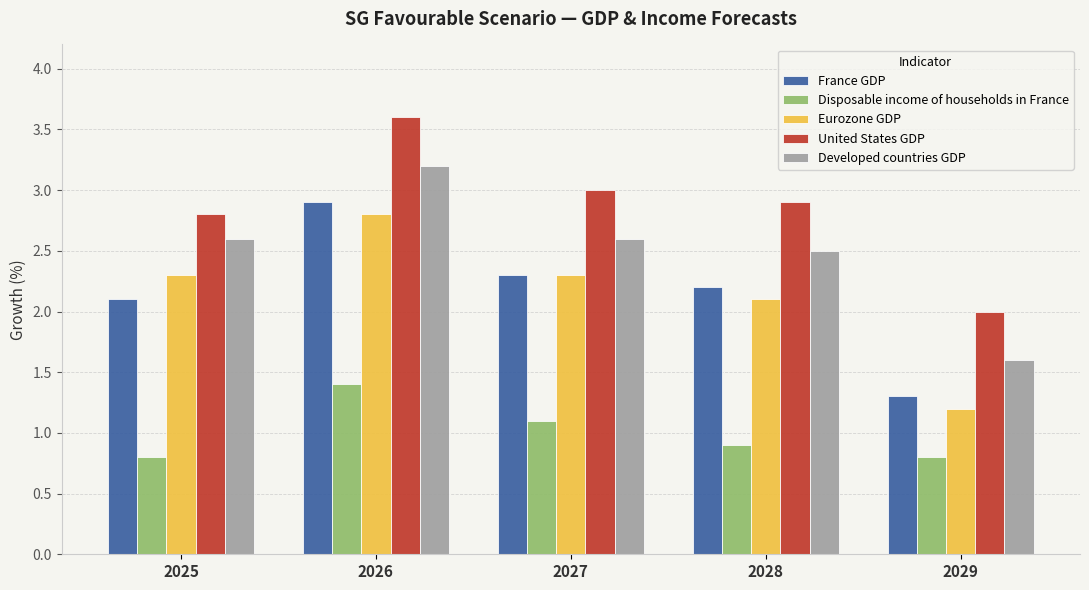

What is the maximum value for United States GDP?

3.6